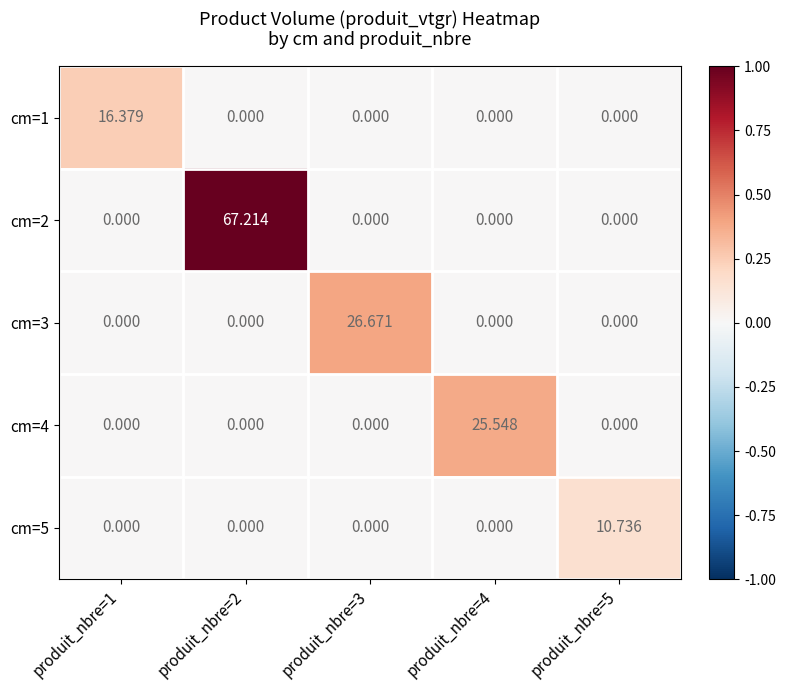

What is the total value across all series at produit_nbre=3?

26.7